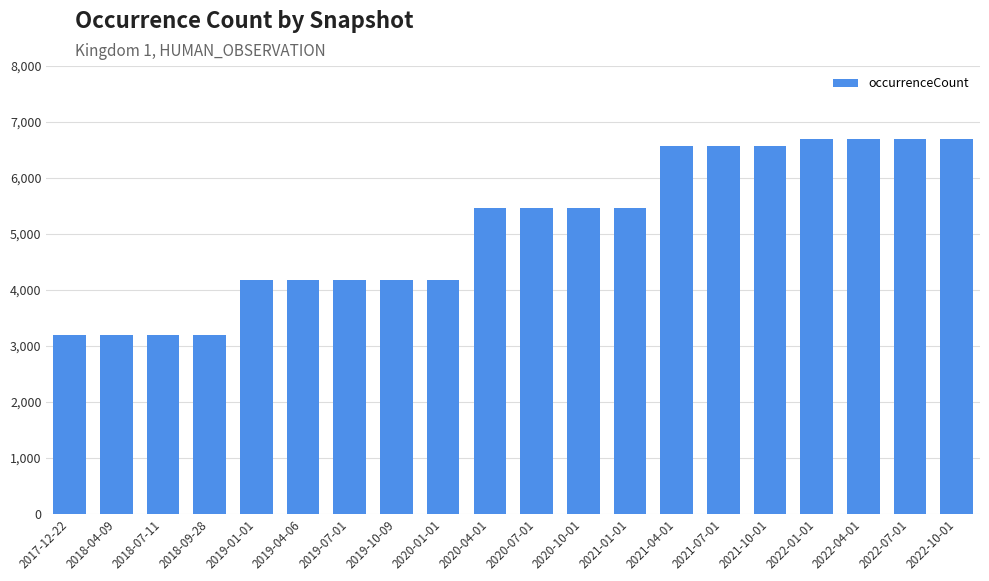

Between 2022-10-01 and 2019-04-06, which is larger?

2022-10-01